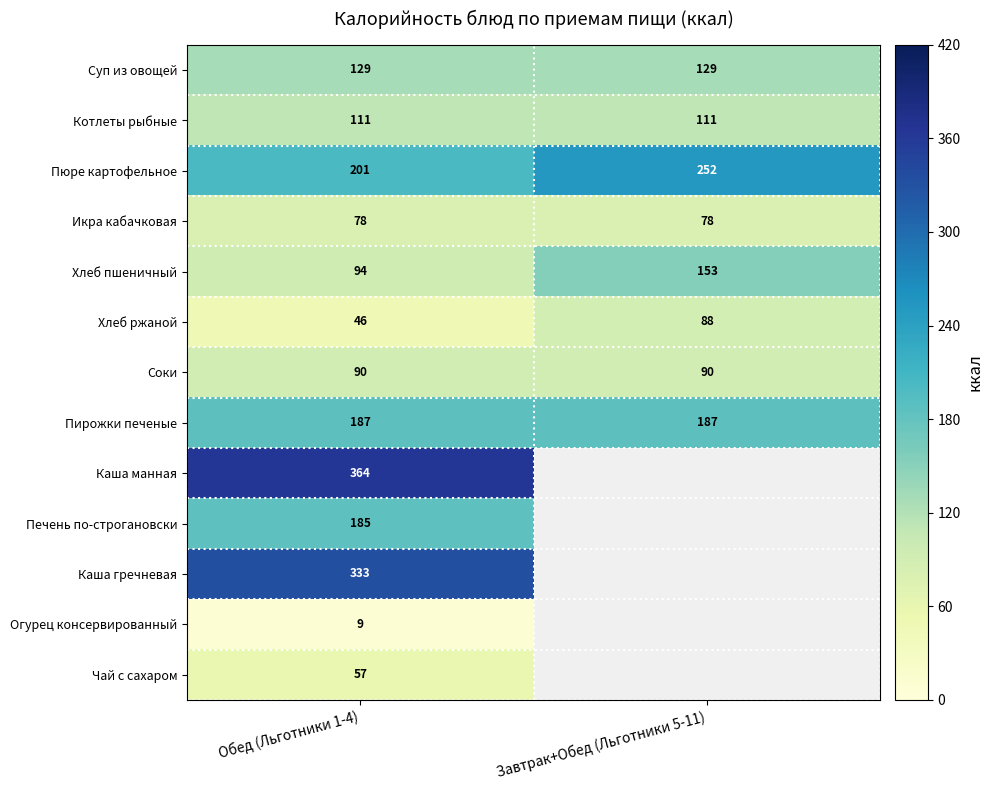

At which category is the sum across all series the highest?

Обед (Льготники 1-4)